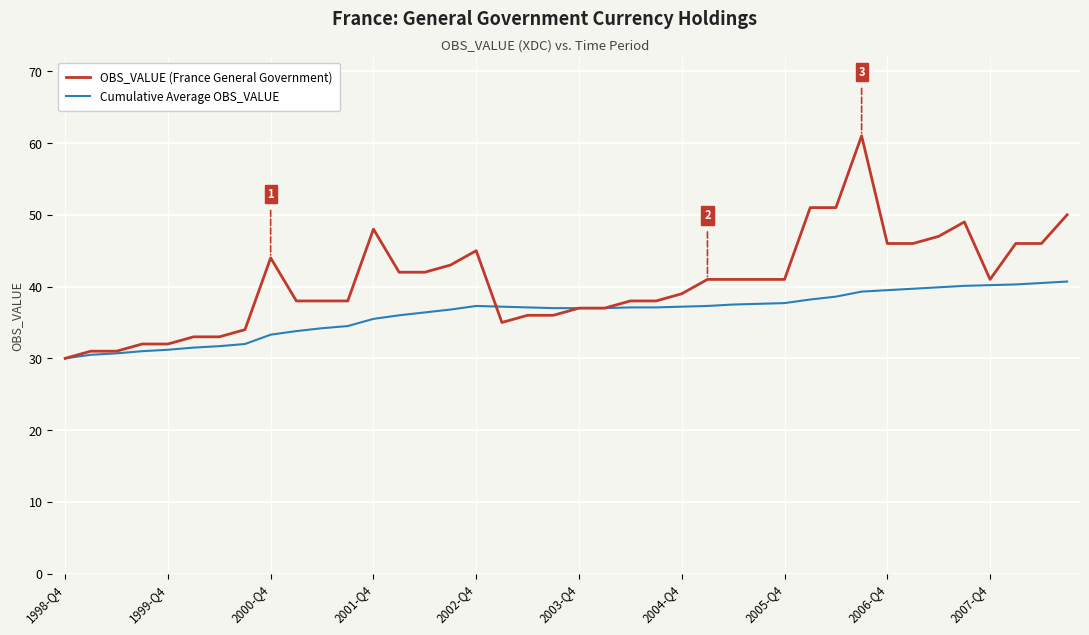

Which series has the largest total across all categories?

OBS_VALUE (France General Government)